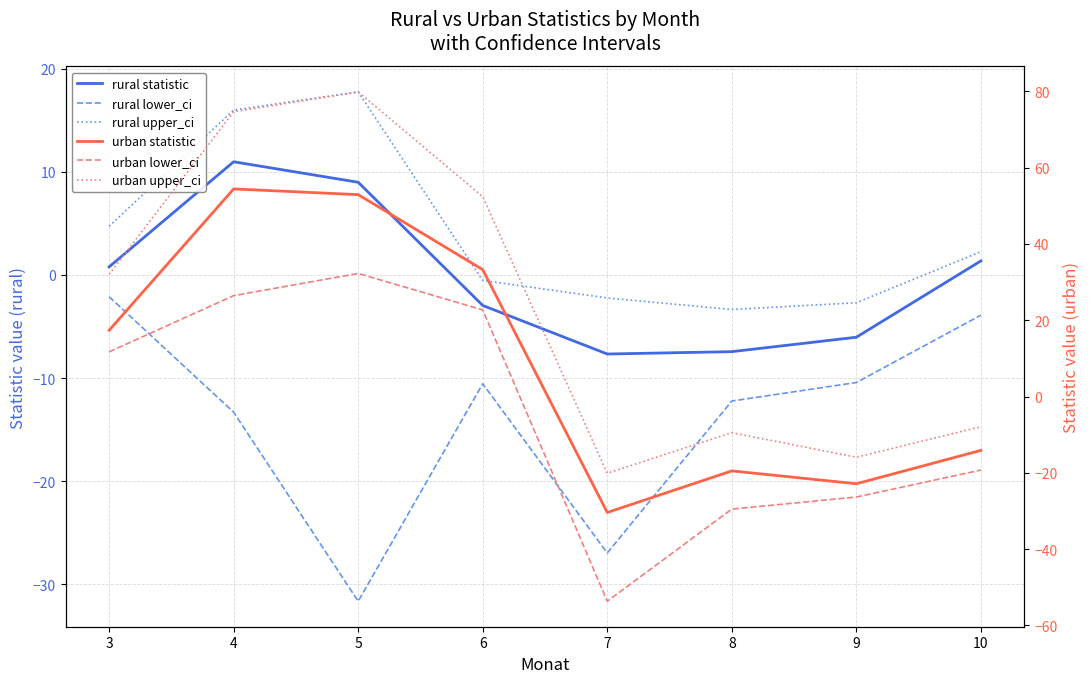

The value of urban lower_ci at 8 is -29.5. True or false?

True